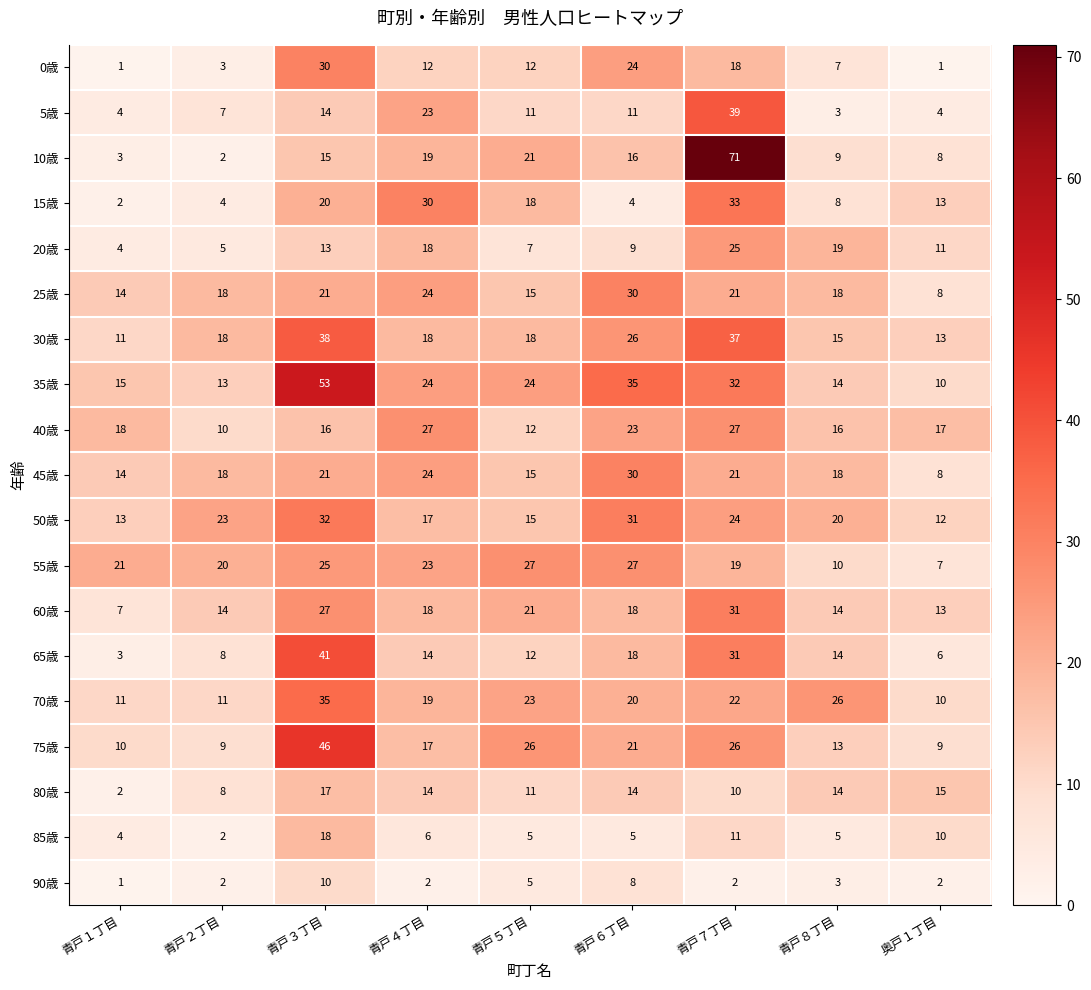

The value of 55歳 at 青戸１丁目 is 6. True or false?

False